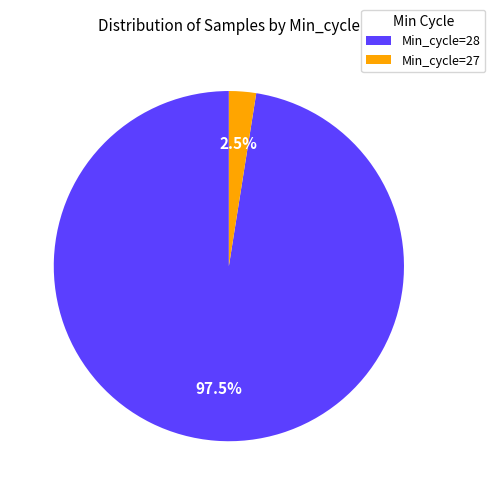

Rank the categories by value from highest to lowest.

Min_cycle=28, Min_cycle=27